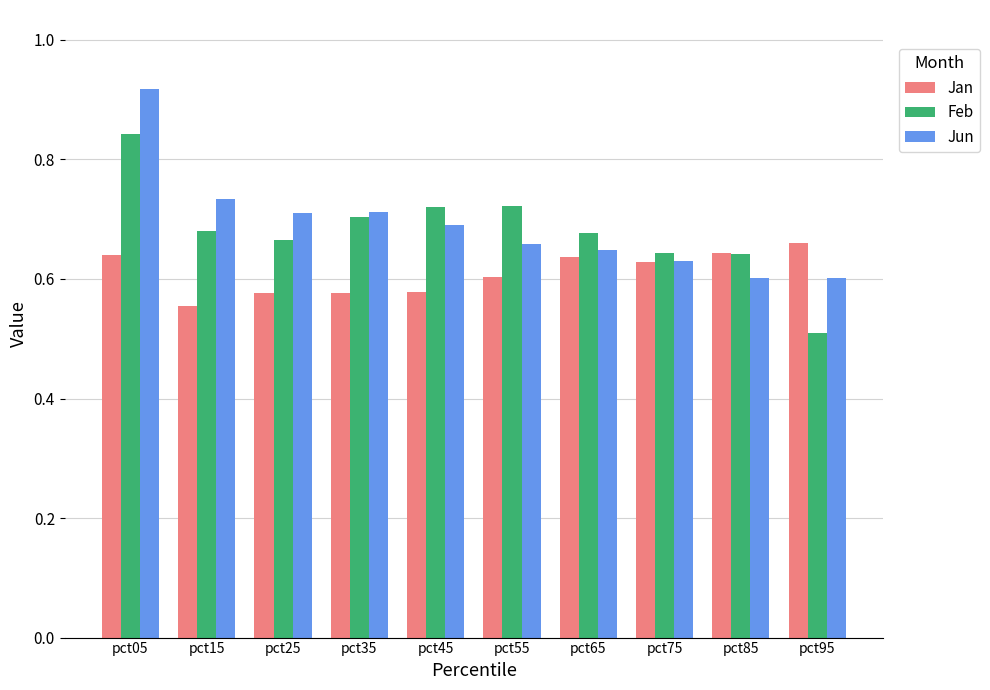

The Jan series shows 0.4 at pct65. True or false?

False